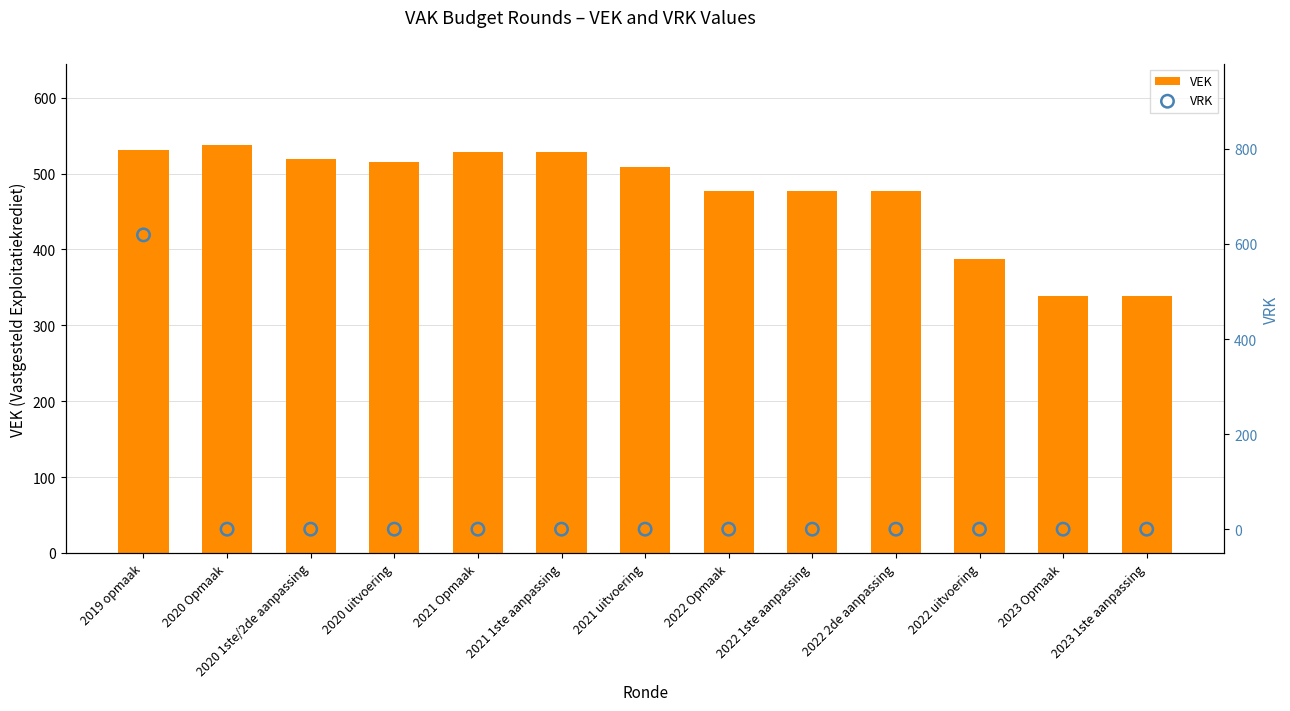

Is the value of VEK at 2022 2de aanpassing greater than the value of VRK at 2022 2de aanpassing?

Yes